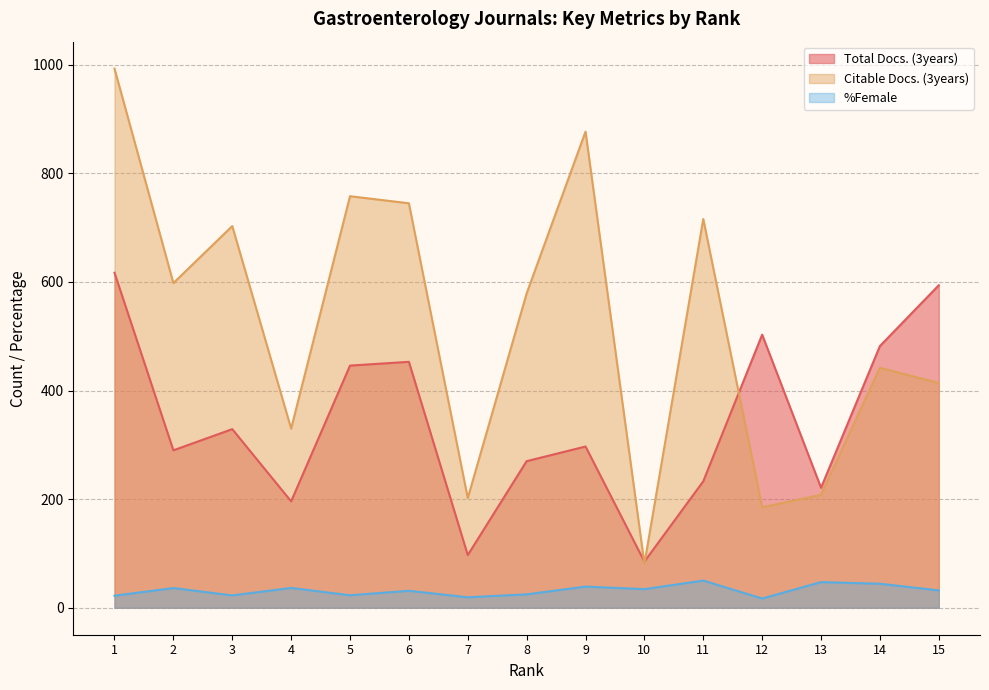

True or false: Citable Docs. (3years) has a value of 626.2 at 14.

False